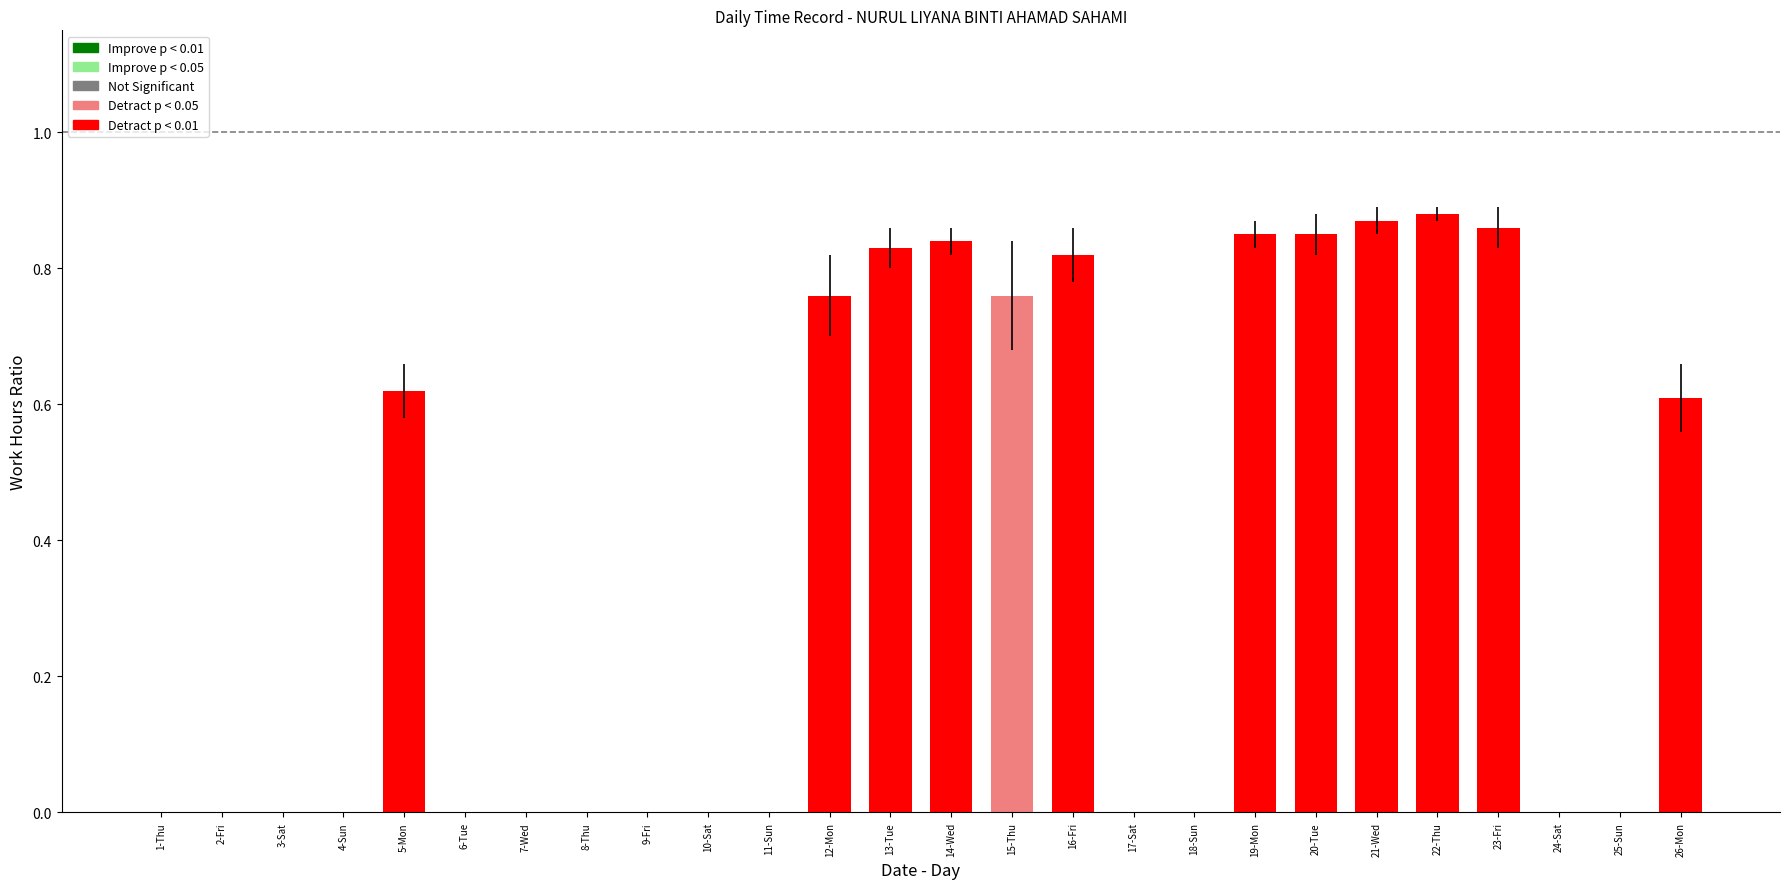

What is the sum of all values?

9.6